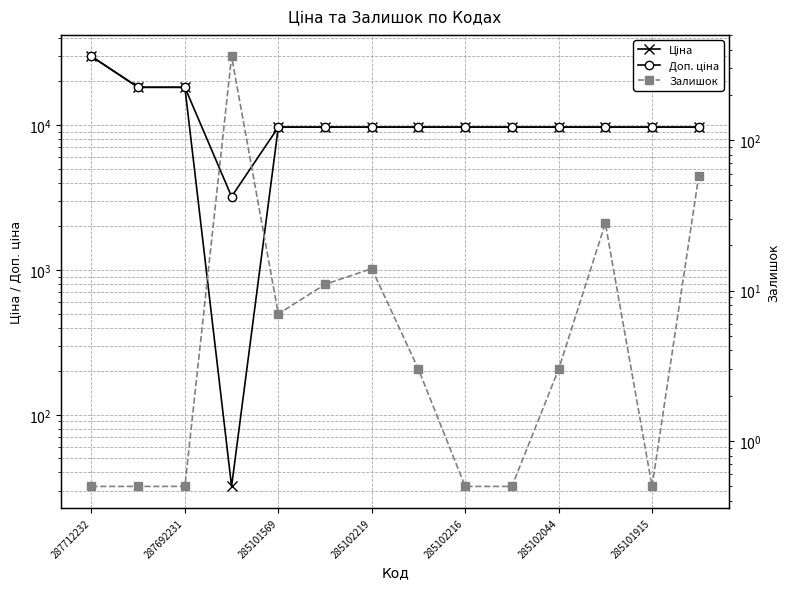

What is the spread (max minus min) of values at 285102216?

9664.2